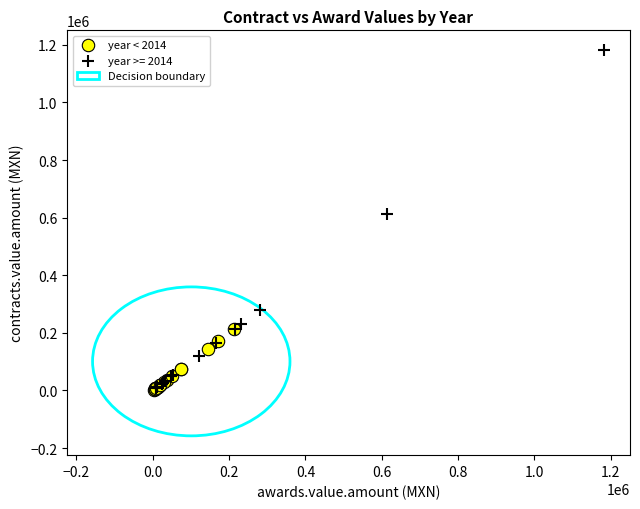

Which series has the largest Y range (max minus min)?

year >= 2014